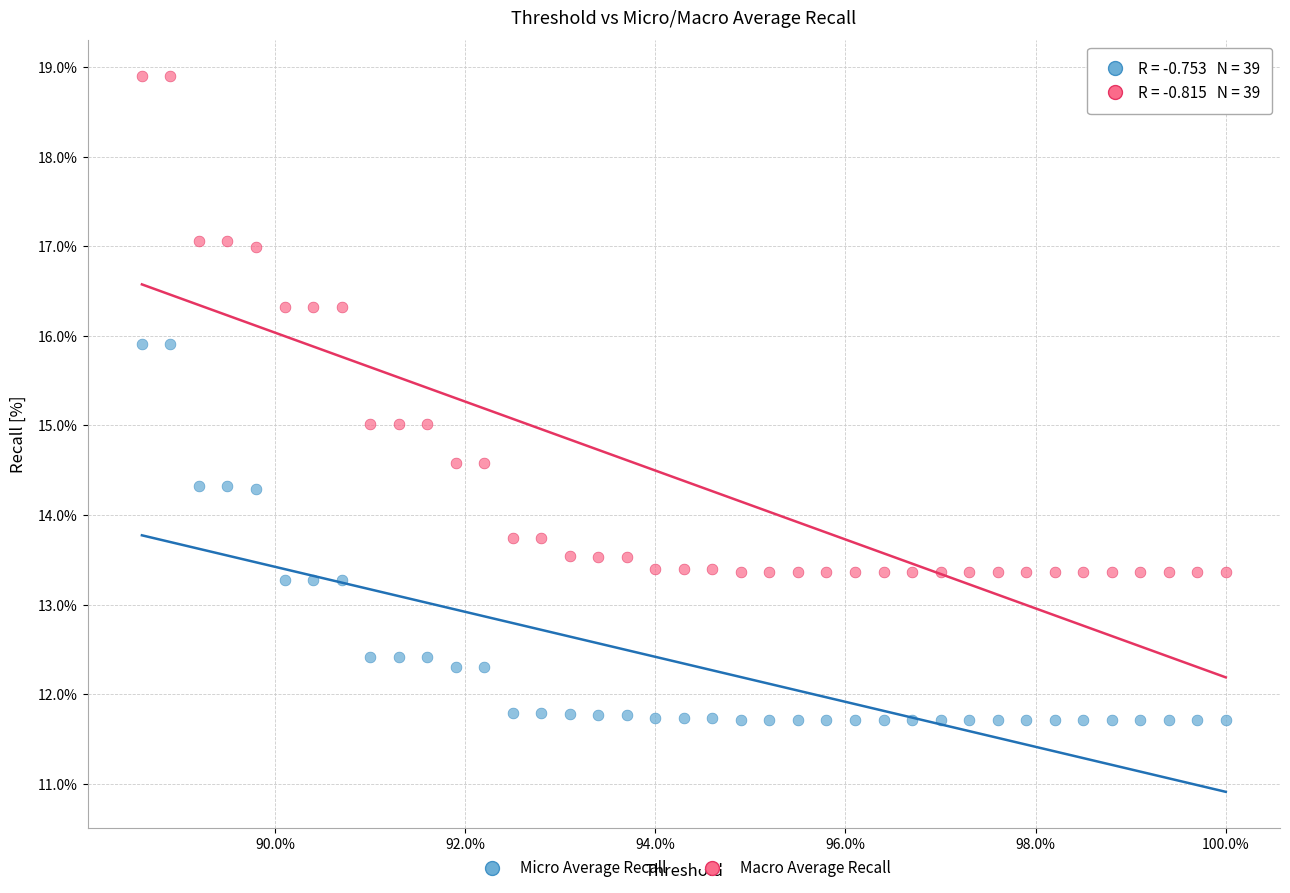

What are all the series names shown in the legend?

Micro Average Recall, Macro Average Recall